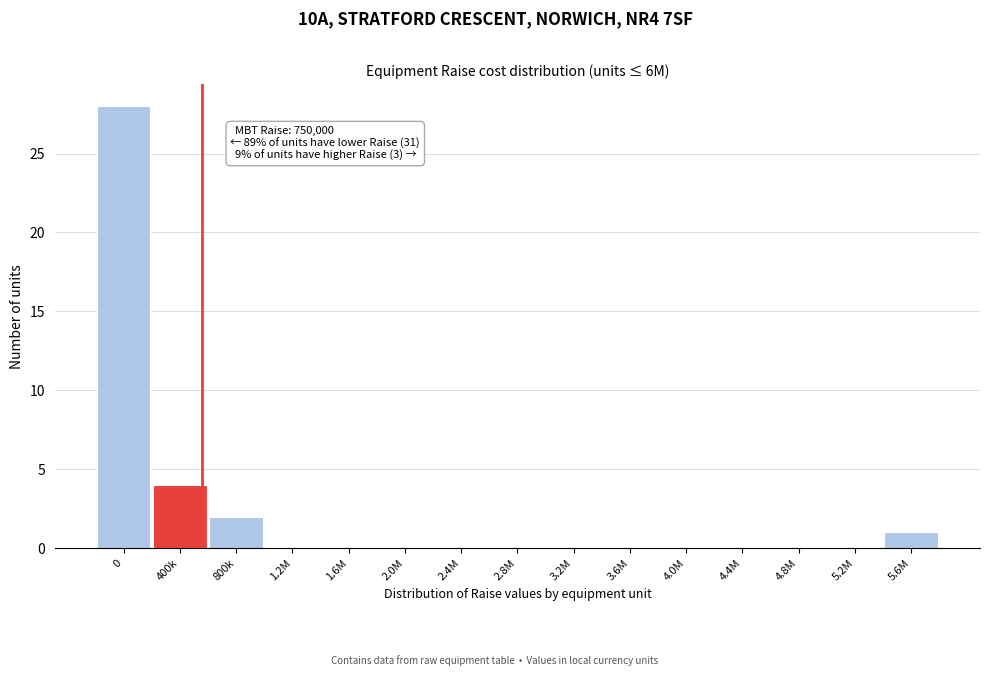

Reading left to right, list all the values displayed in this chart.

0=28	400k=4	800k=2	1.2M=0	1.6M=0	2.0M=0	2.4M=0	2.8M=0	3.2M=0	3.6M=0	4.0M=0	4.4M=0	4.8M=0	5.2M=0	5.6M=1